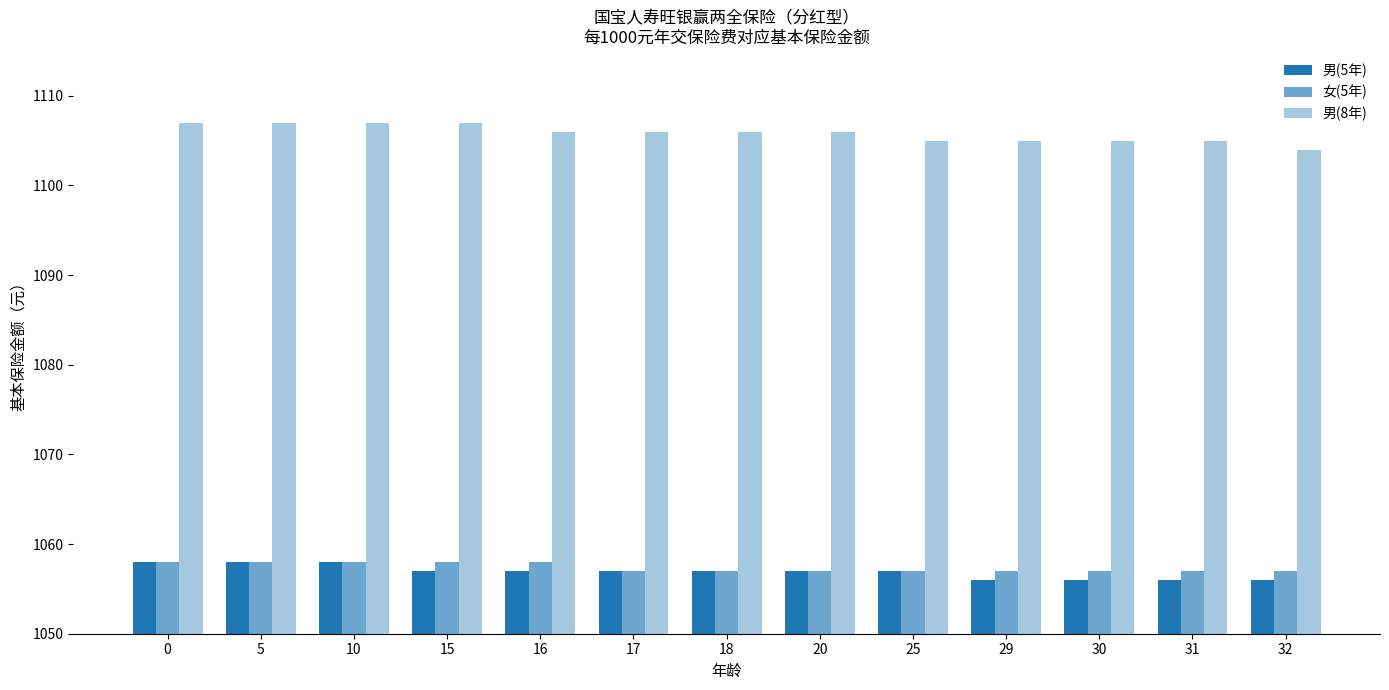

Is it true that 男(5年) equals 1702 at 5?

False